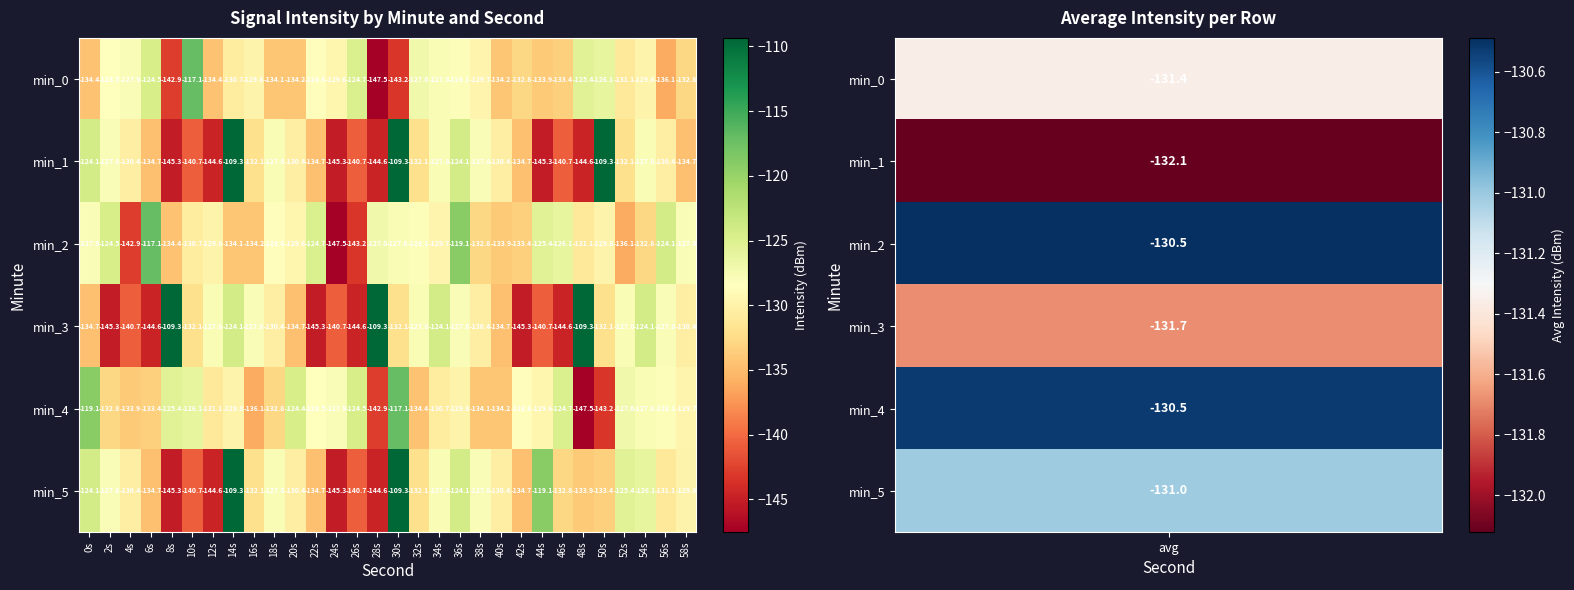

What is the minimum value shown in the chart?

-147.5